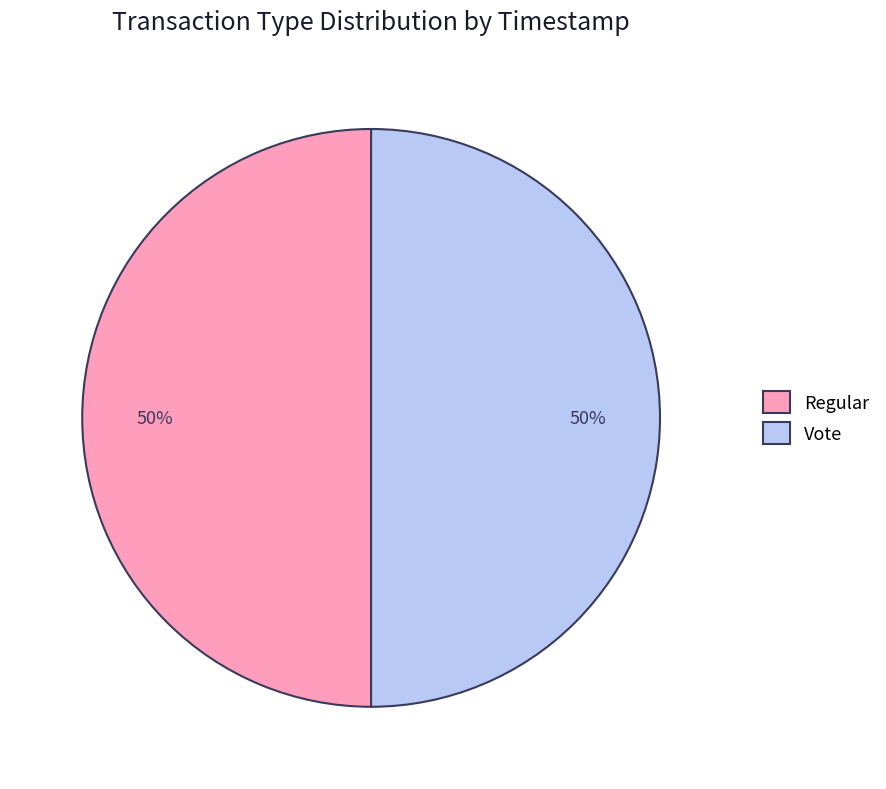

To the nearest percent, what is the combined percentage of Vote and Regular?

100%